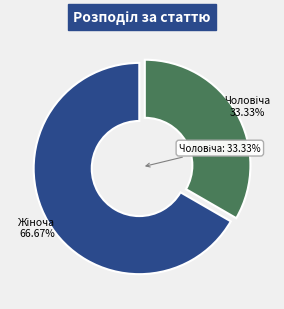

To the nearest percent, what percentage of the pie is Жіноча?

67%